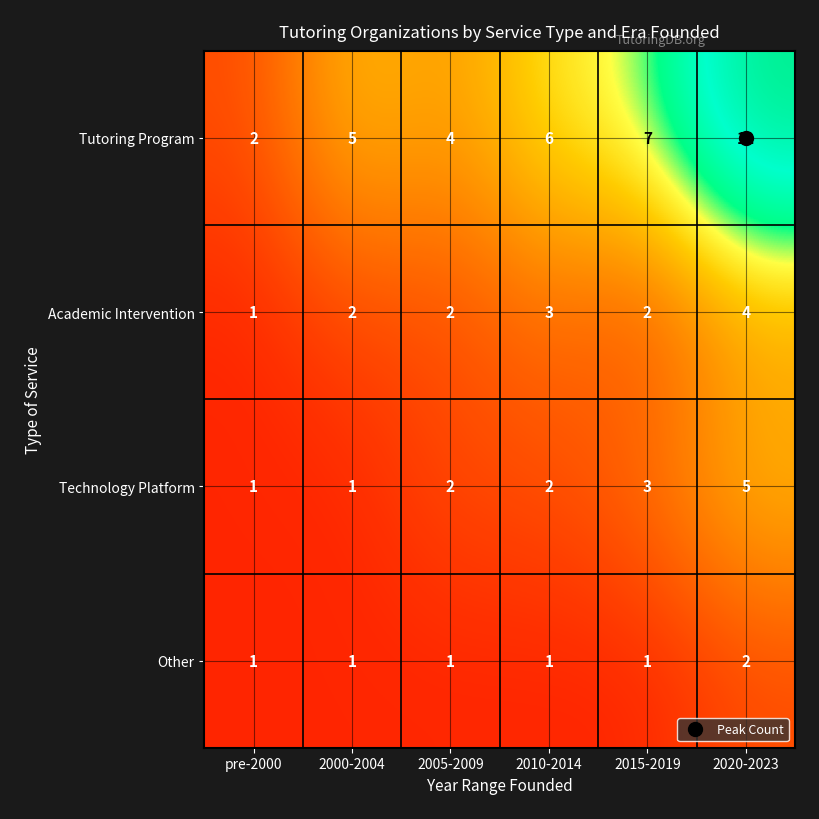

At which category is the sum across all series the highest?

2020-2023